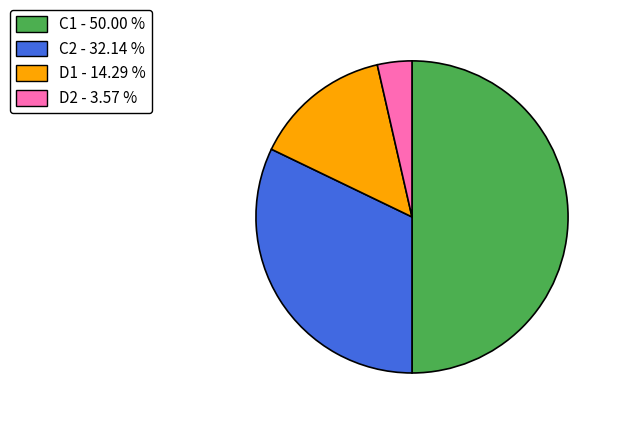

Which has a higher value, C1 or D1?

C1